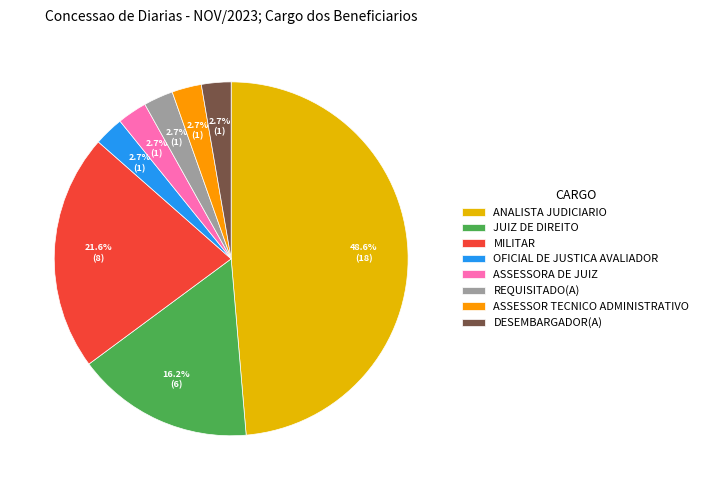

Which slice is the largest?

ANALISTA JUDICIARIO